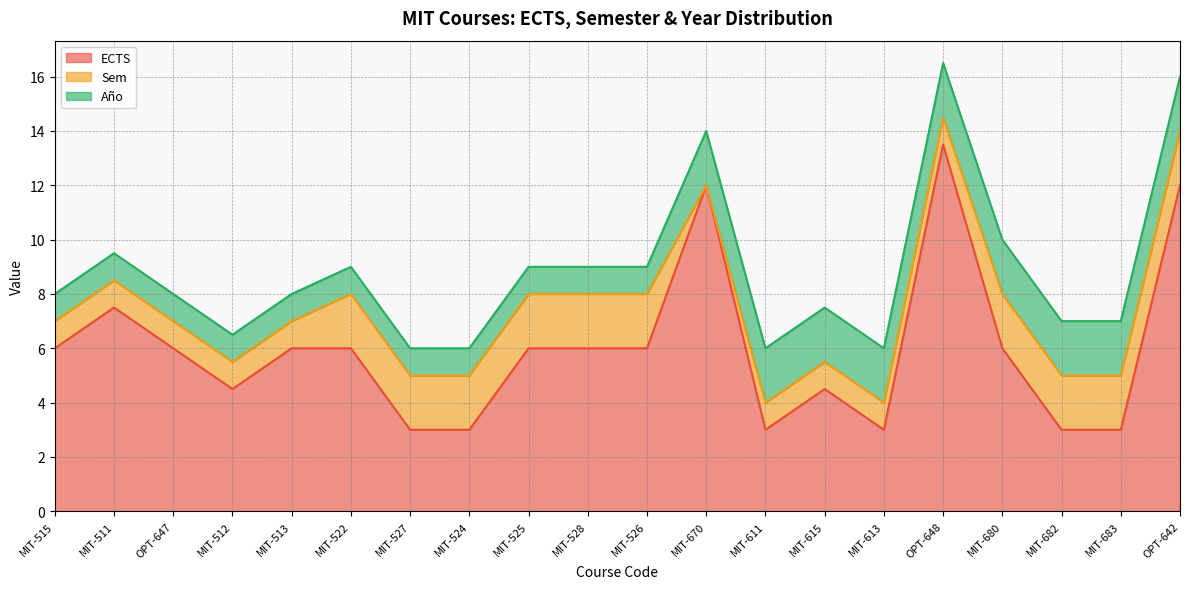

List the series in order of their peak value, highest first.

ECTS, Sem, Año